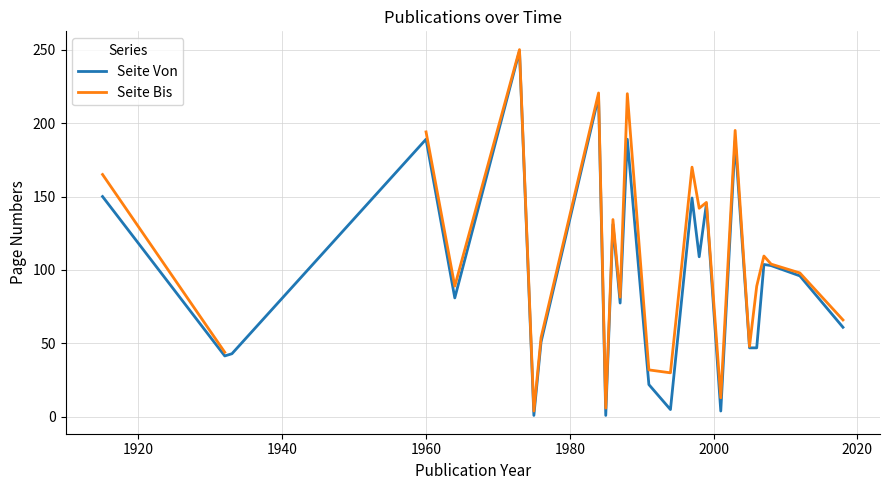

How many data points does each series have?

26